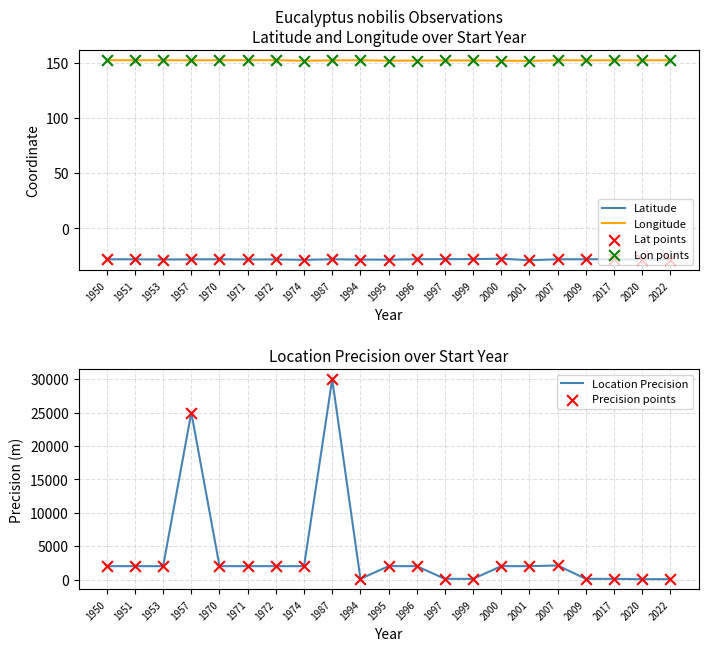

Which series contains the highest Y value?

Location Precision